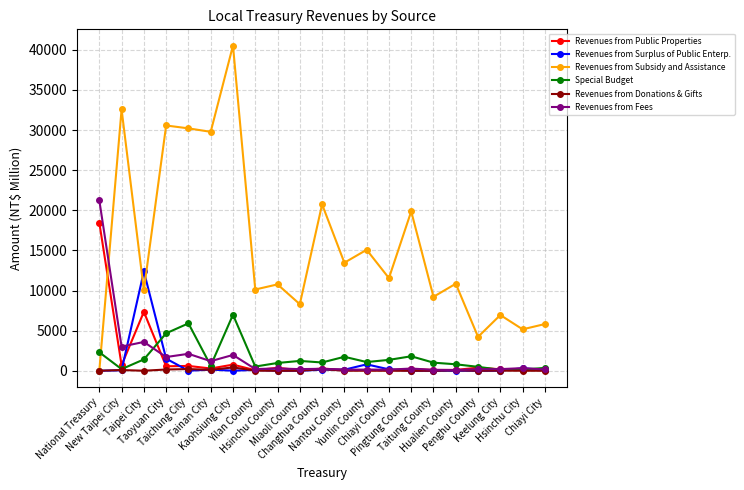

What is the highest value of the Special Budget series?

6981.8